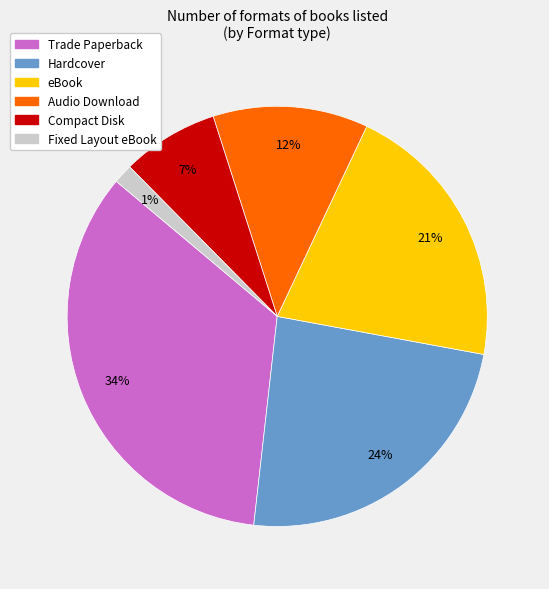

Which slice is the smallest?

Fixed Layout eBook